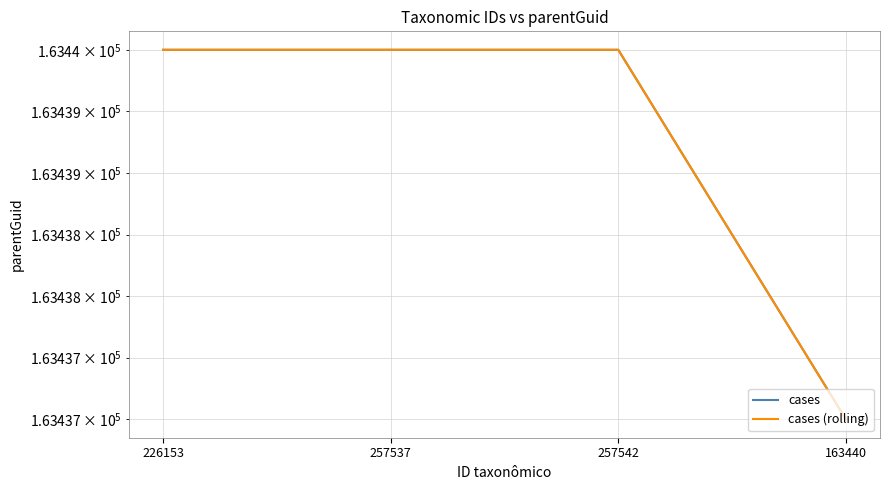

What is the label of the 4th point from the right?

226153